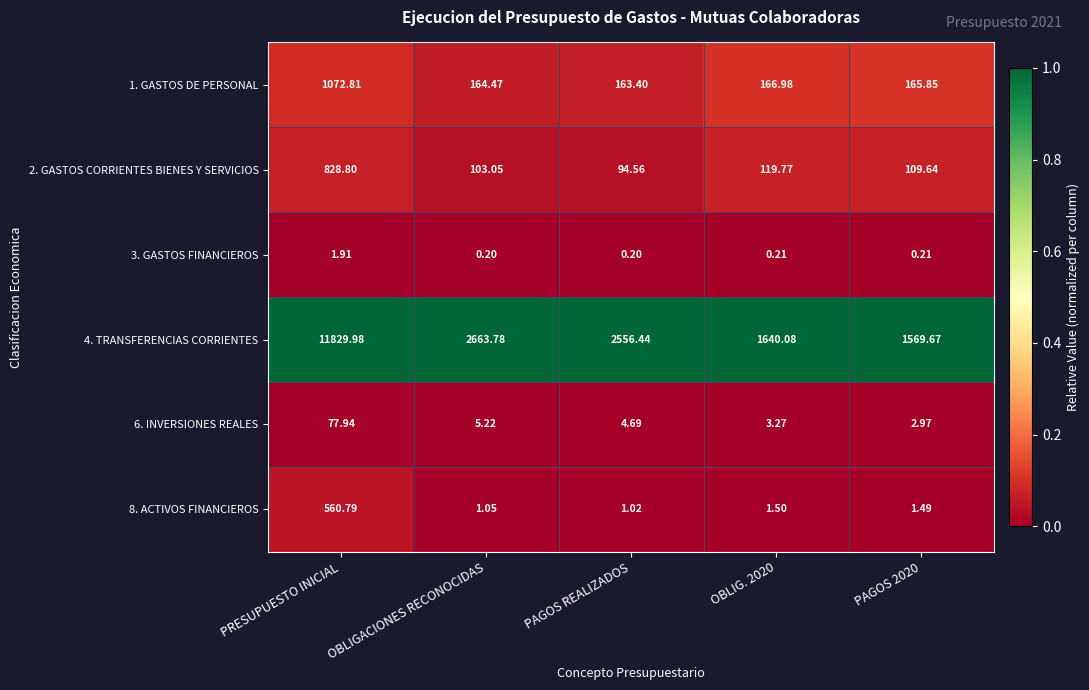

Which category has the highest value across all series?

PRESUPUESTO INICIAL